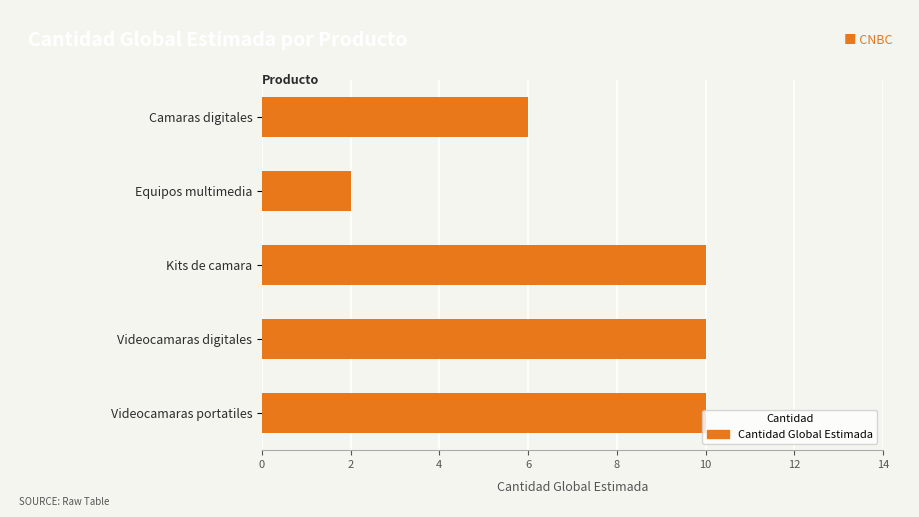

What is the difference between the second highest and second lowest values?

4